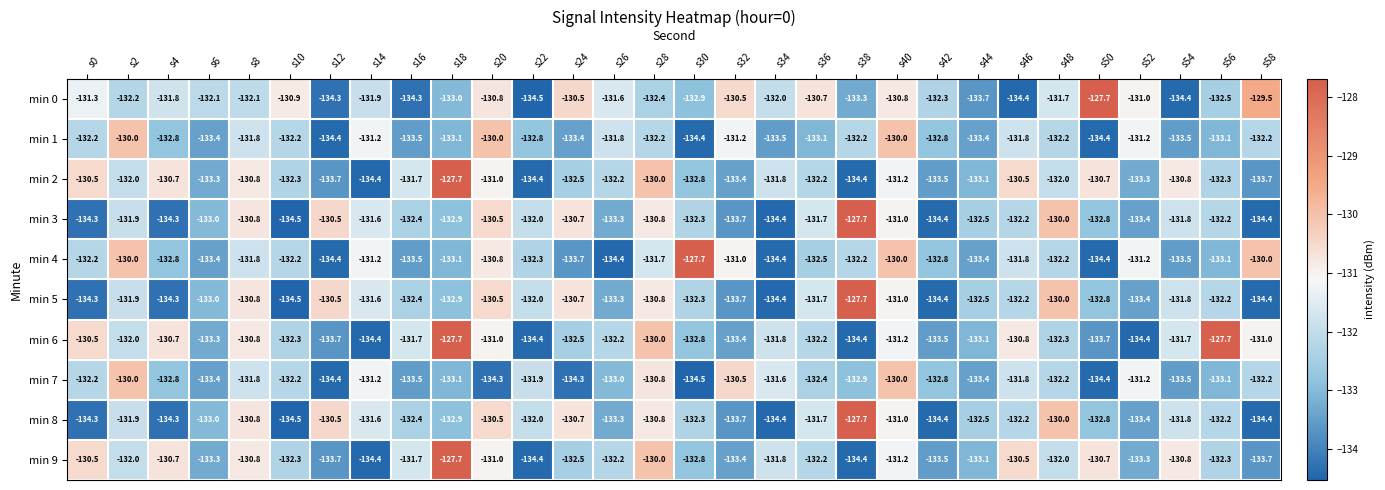

The value of min 2 at s26 is -132.2. True or false?

True